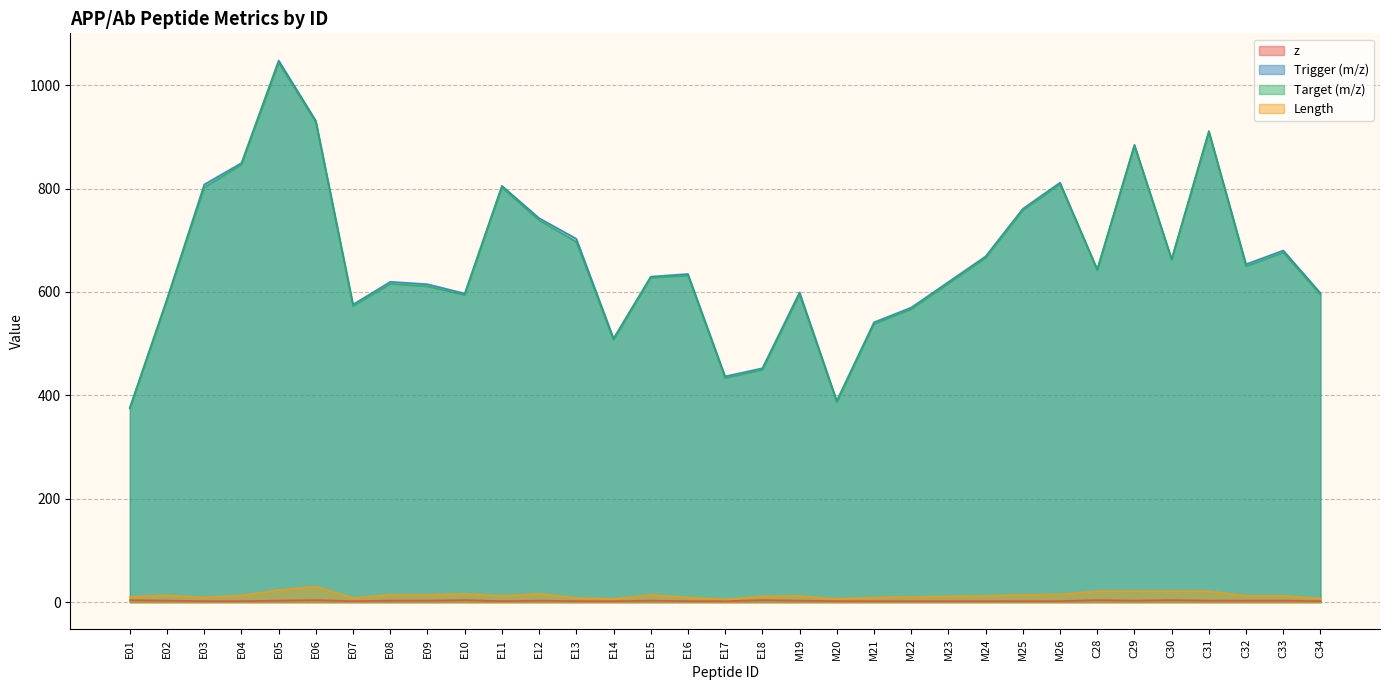

At which category does z reach its first local valley?

E07